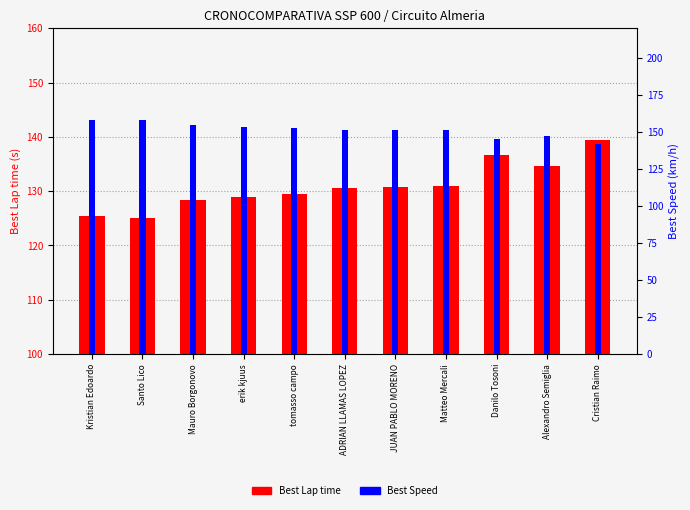

Rank the series at tomasso campo from lowest to highest value.

Best Lap time, Best Speed